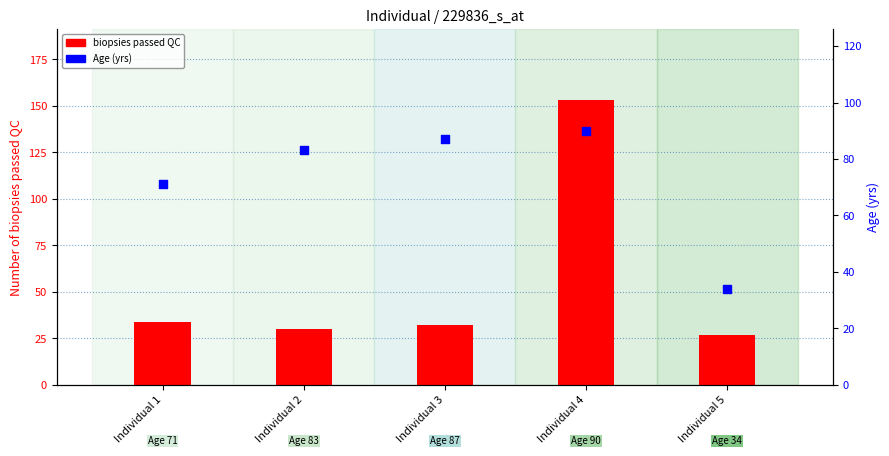

Which series reaches the minimum Y coordinate?

biopsies passed QC